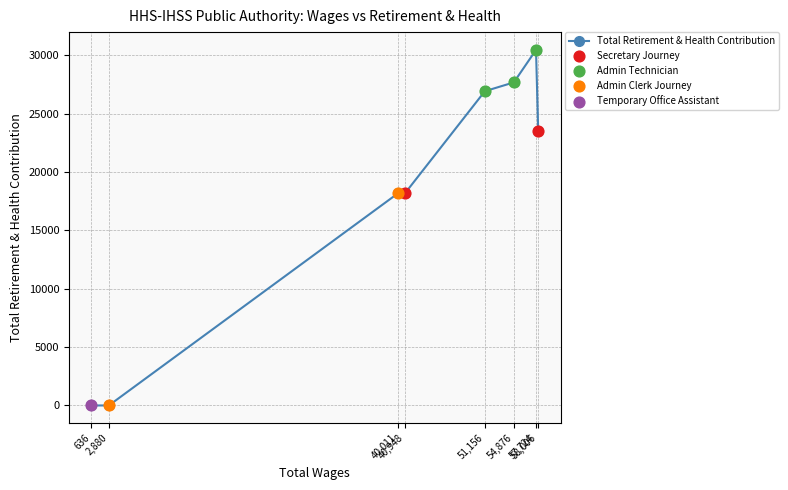

Between 54,876 and 51,156, which is larger?

54,876